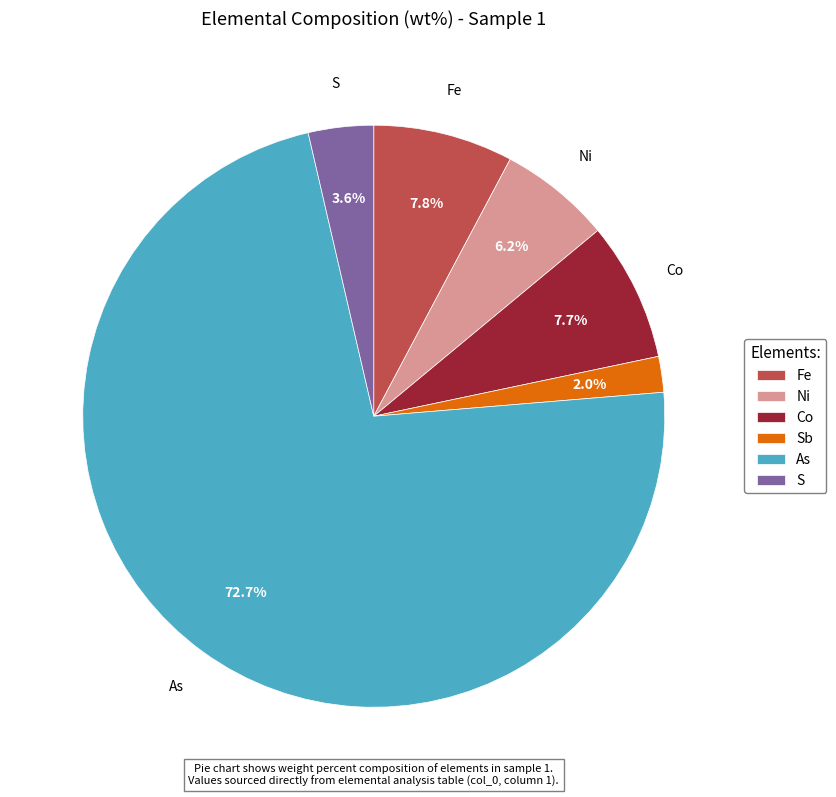

What percentage is the S slice, to the nearest percent?

4%